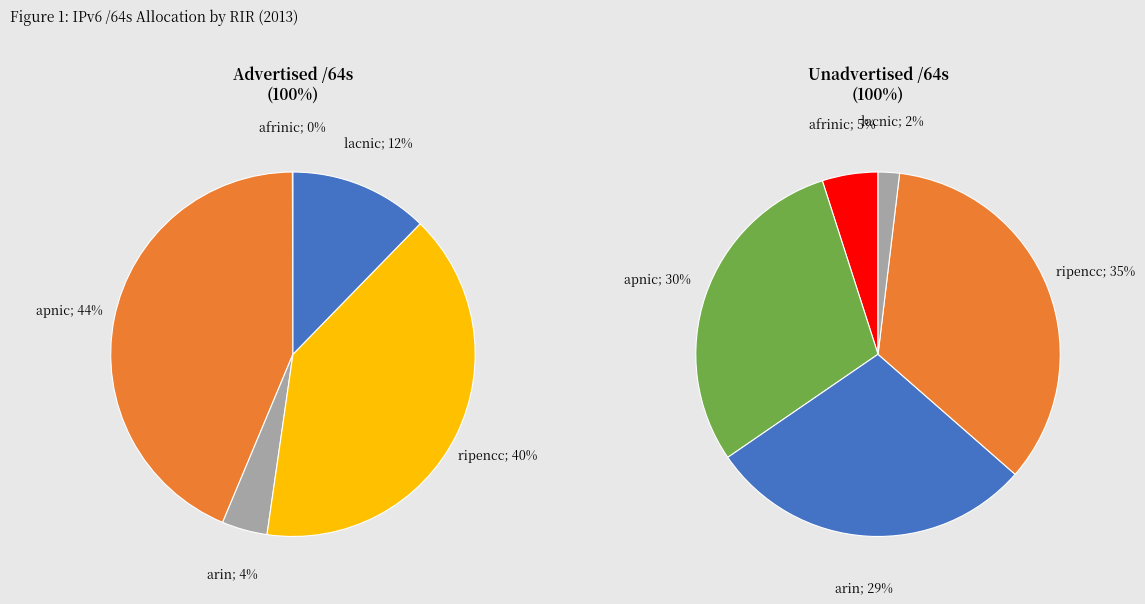

To the nearest percent, what is the average slice percentage?

20%